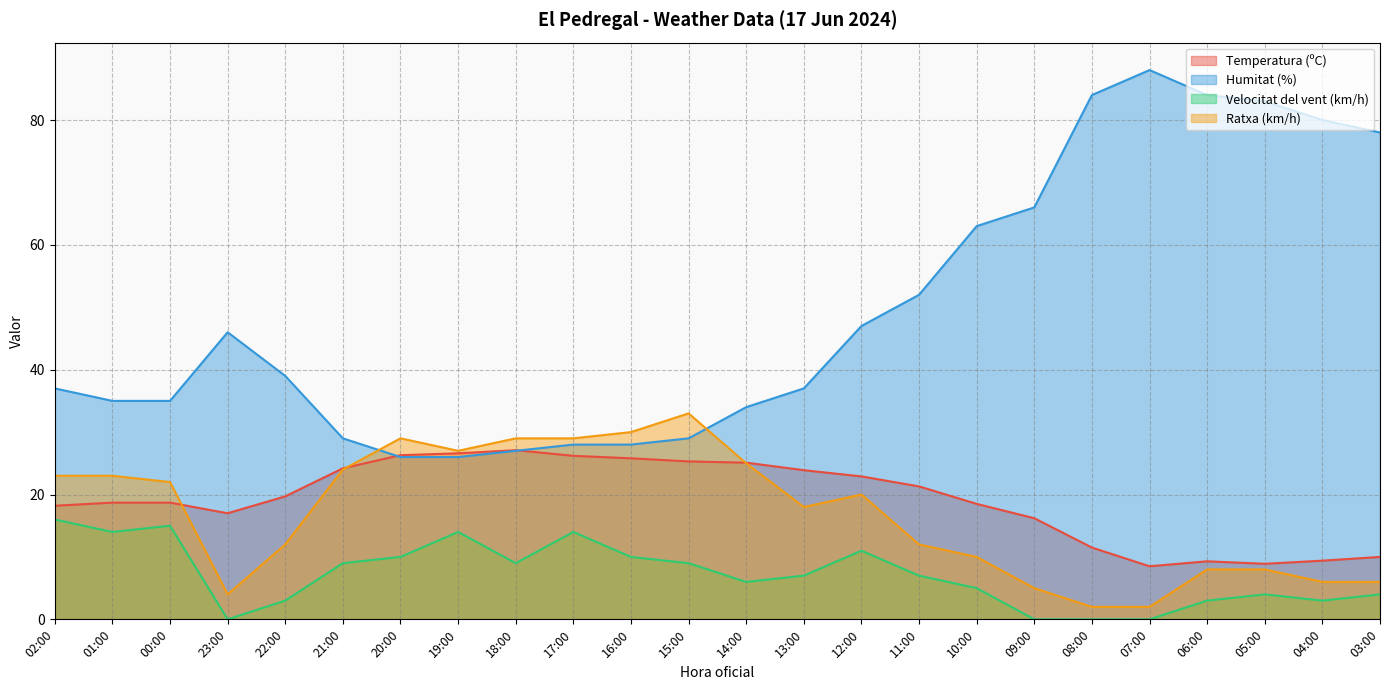

Between 21:00 and 05:00, which is larger?

21:00